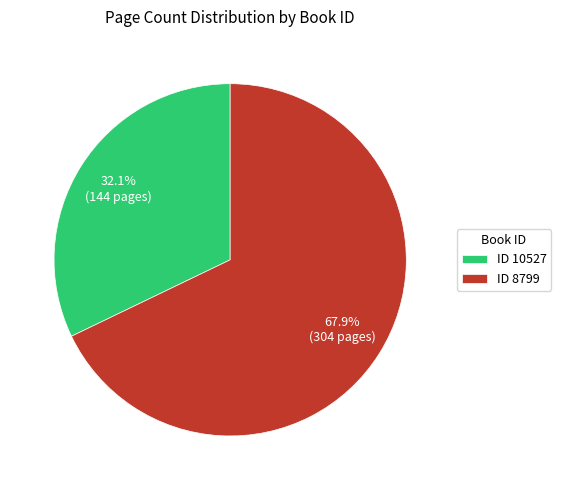

Does any single category account for the majority?

Yes